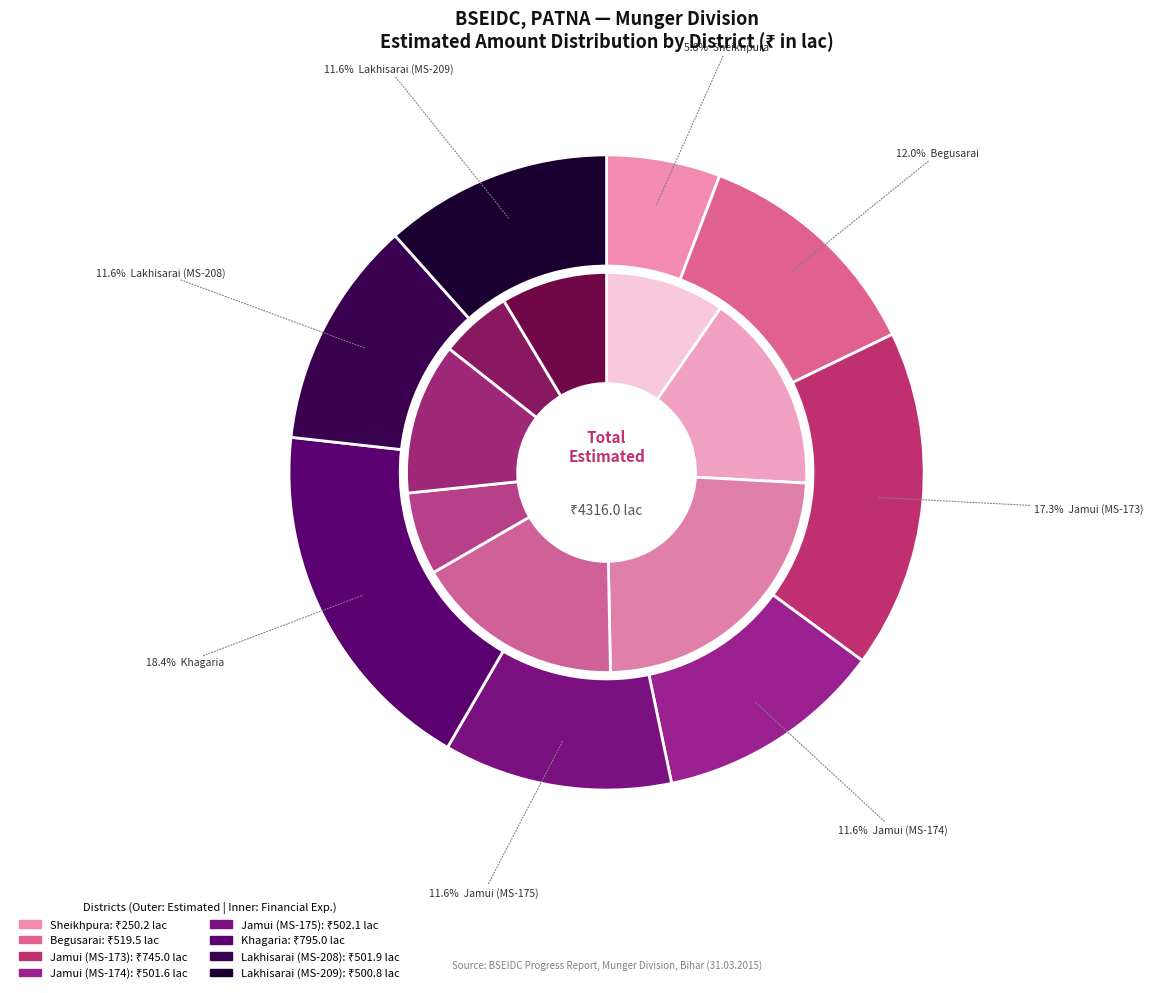

To the nearest percent, what is the average slice percentage?

12%